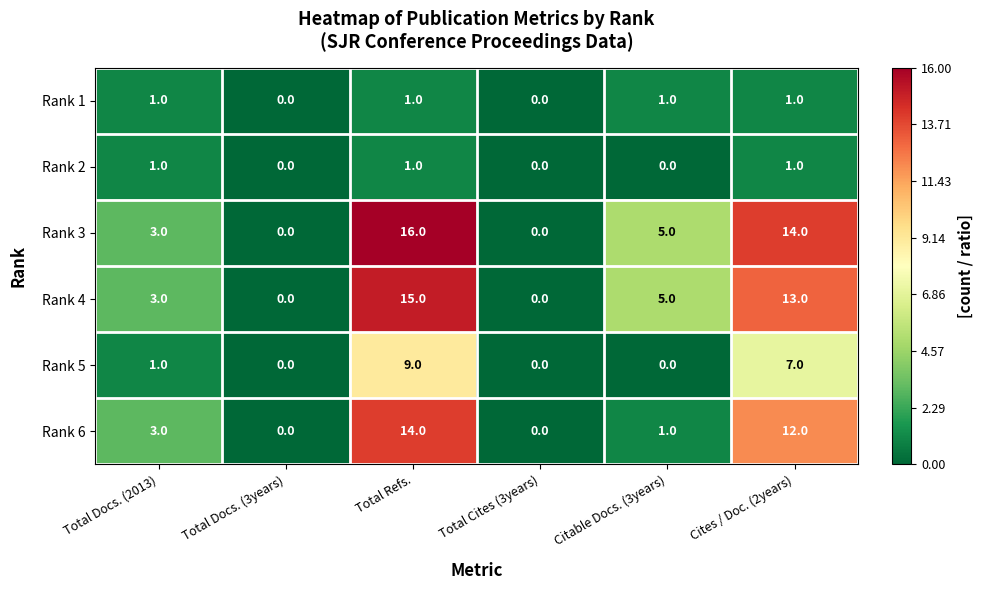

How many positive values does the Rank 3 series have?

4